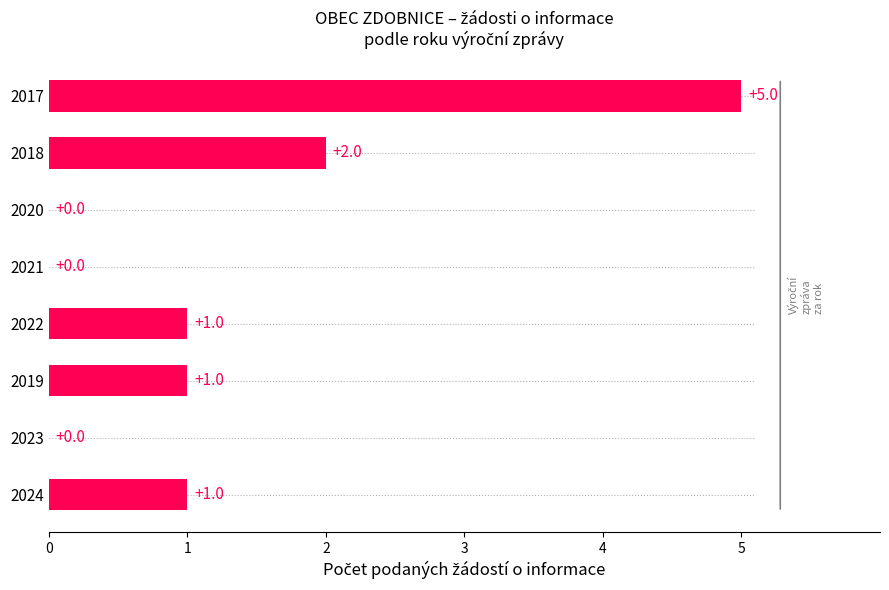

What is the change in value from 2019 to 2018?

+1